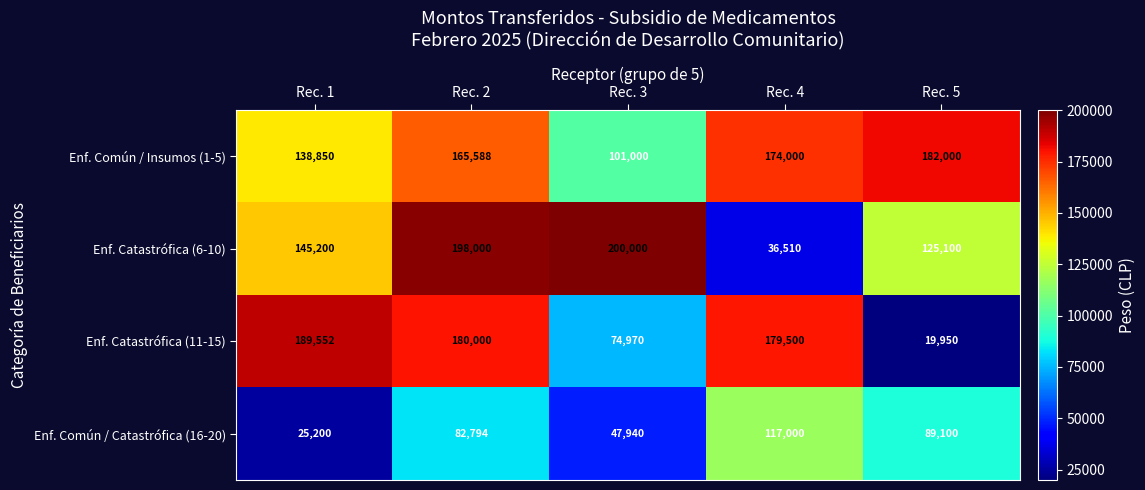

At which label is Enf. Catastrófica (11-15) closest to 104751?

Rec. 3